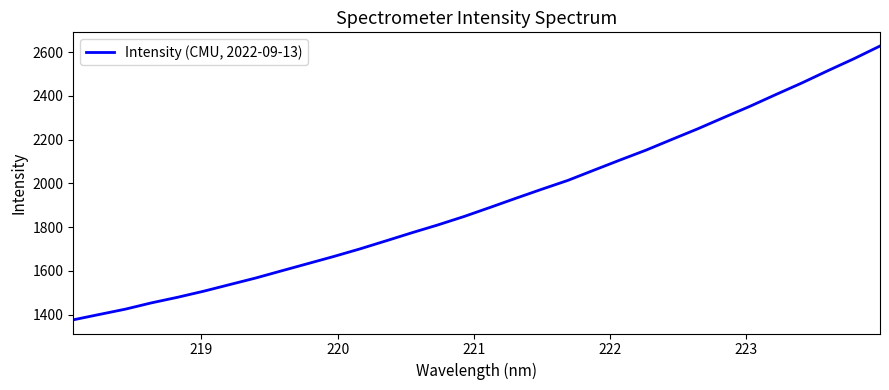

What is the minimum value shown in the chart?

1376.1